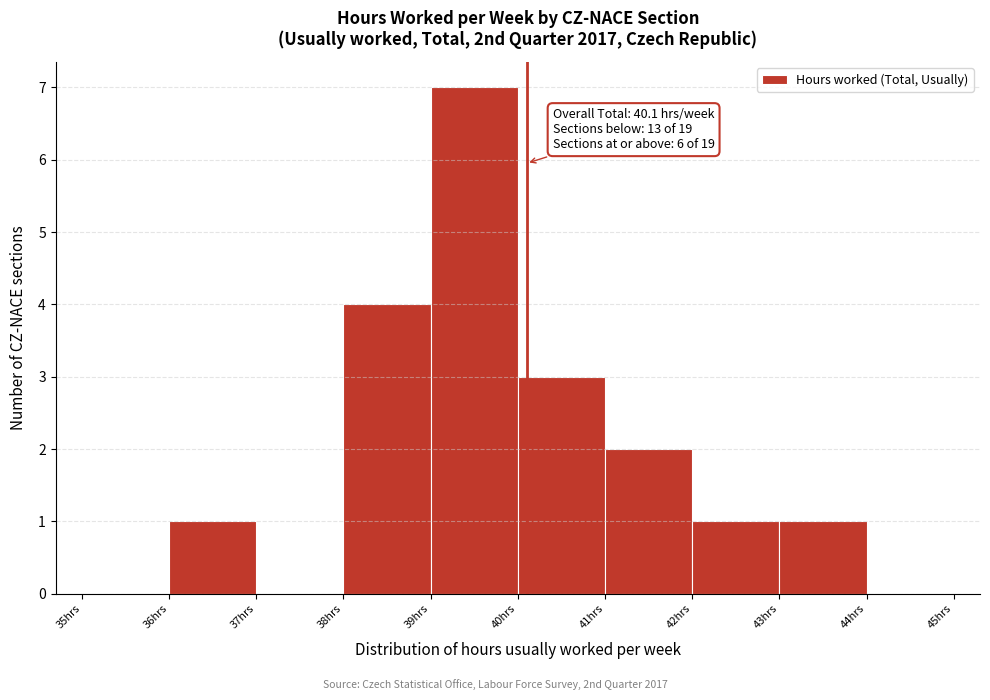

Which range on the x-axis has the tallest bar?

39 to 40